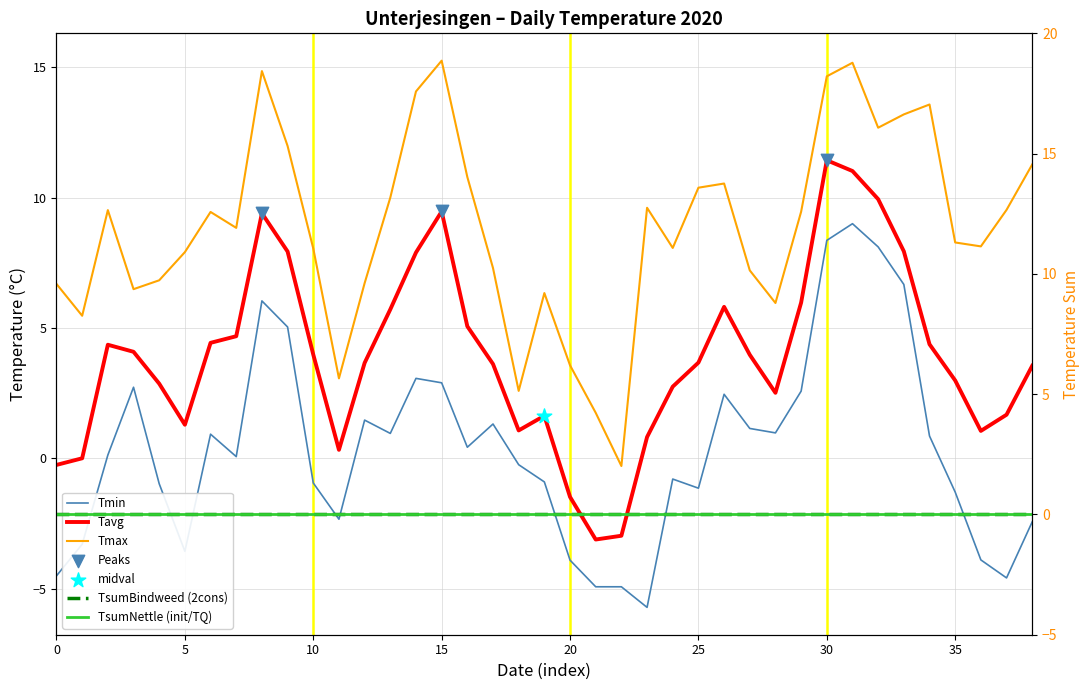

Which series reaches the minimum Y coordinate?

Tmin